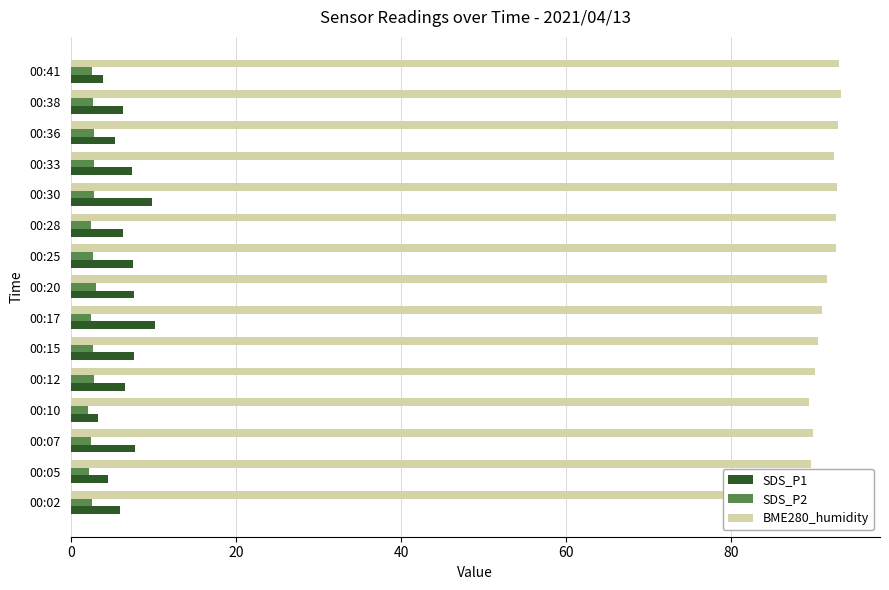

The value of BME280_humidity at 00:17 is 91.0. True or false?

True